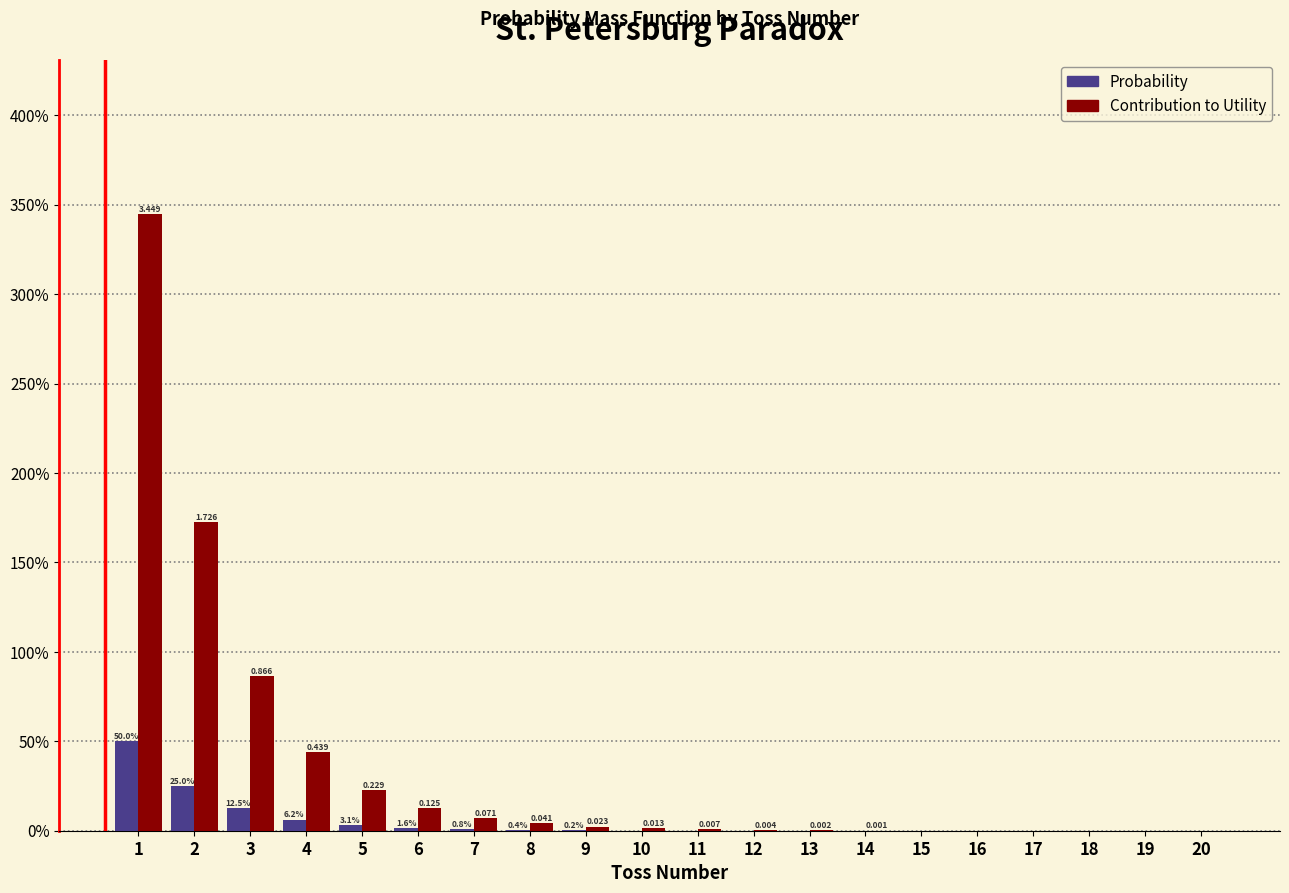

What are all the series names shown in the legend?

Probability, Contribution to Utility